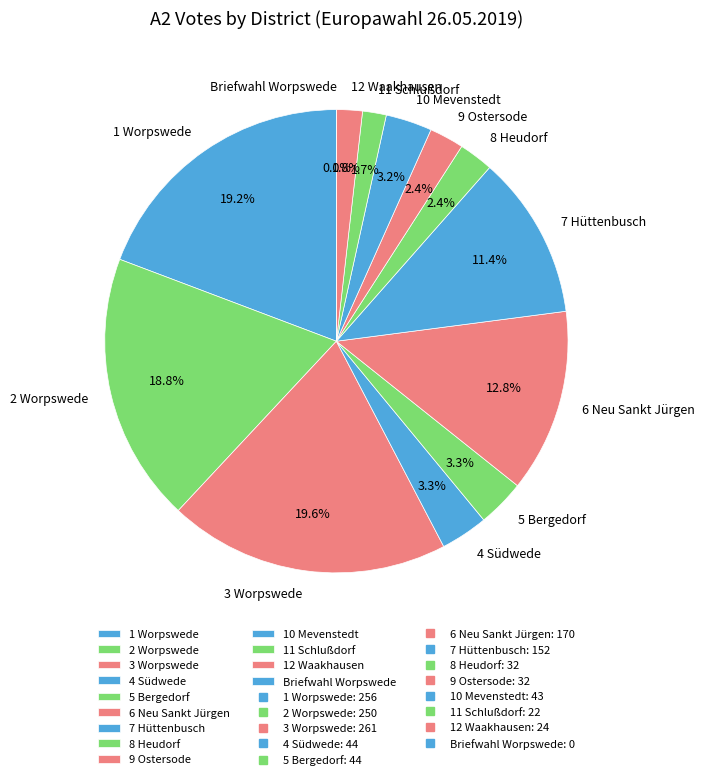

Which category has the smallest portion of the pie?

Briefwahl Worpswede